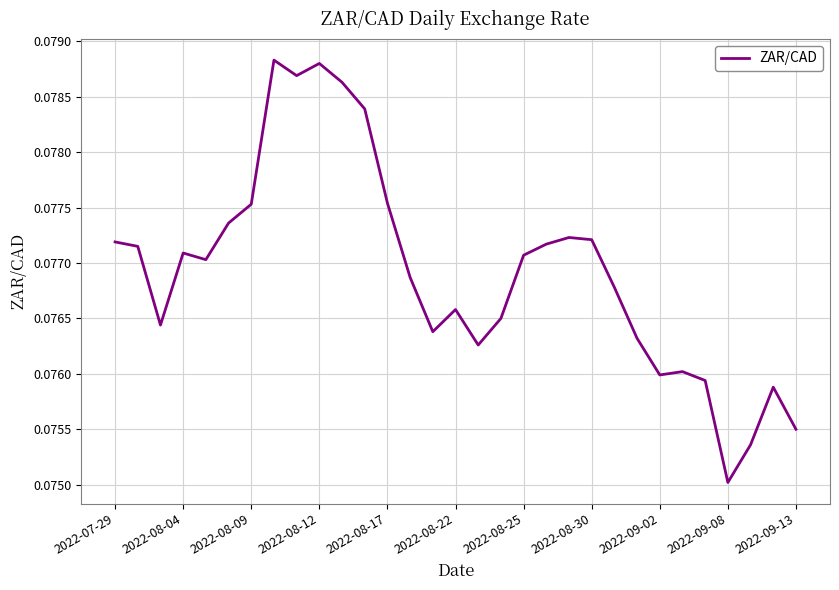

How many lines are shown in the chart?

1